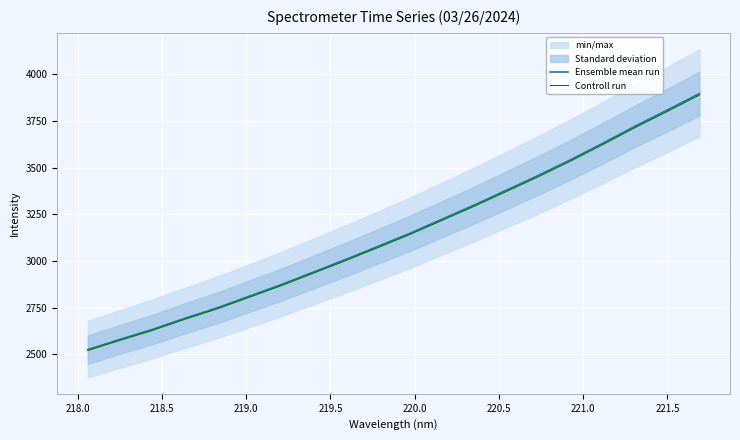

What is the highest value of the Controll run series?

3889.5